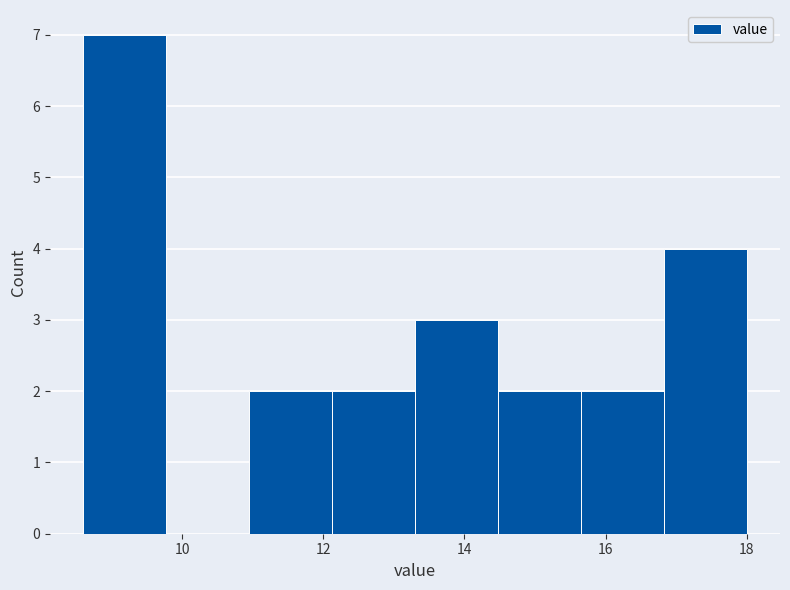

Reading left to right, list every bar in this chart as the range it spans on the x-axis followed by its height. Neither the bar edges nor the heights are printed on the chart, so give them approximately, as read against the axes.

8.6 to 9.8: 7
9.8 to 11.0: 0
11.0 to 12.2: 2
12.2 to 13.4: 2
13.4 to 14.4: 3
14.4 to 15.6: 2
15.6 to 16.8: 2
16.8 to 18.0: 4